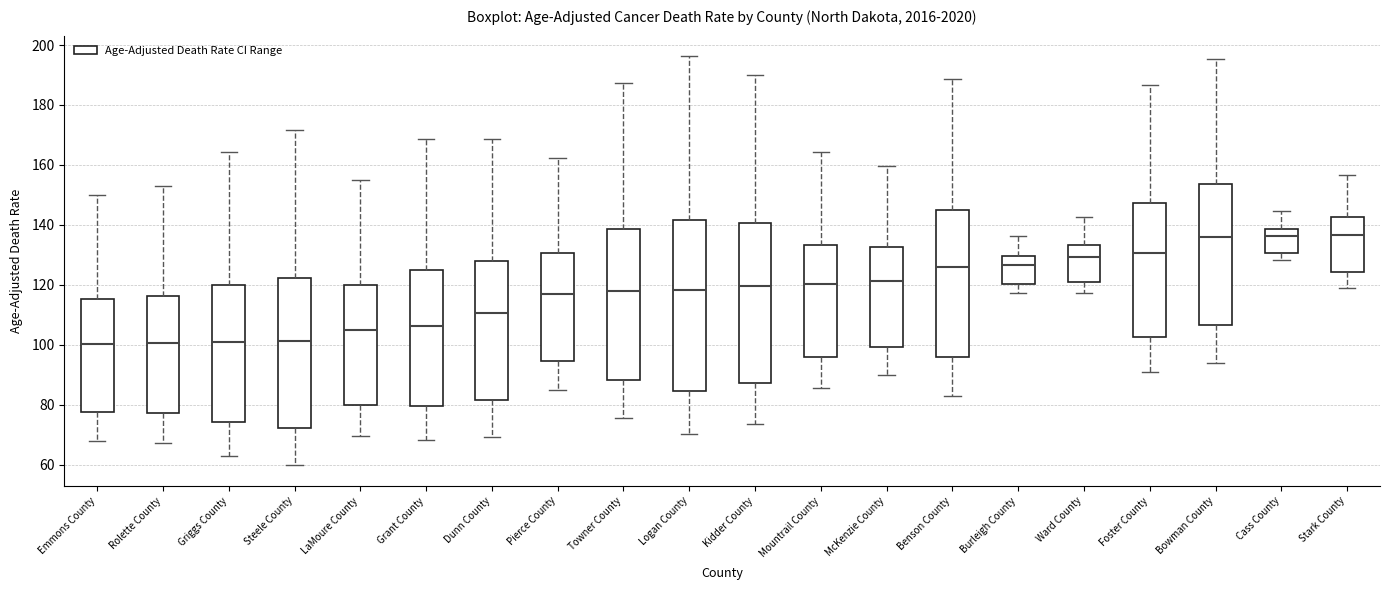

Where is the lower edge of the box for Burleigh County on the y-axis? The values are not printed on the chart, so give them approximately, as read against the axis.

120